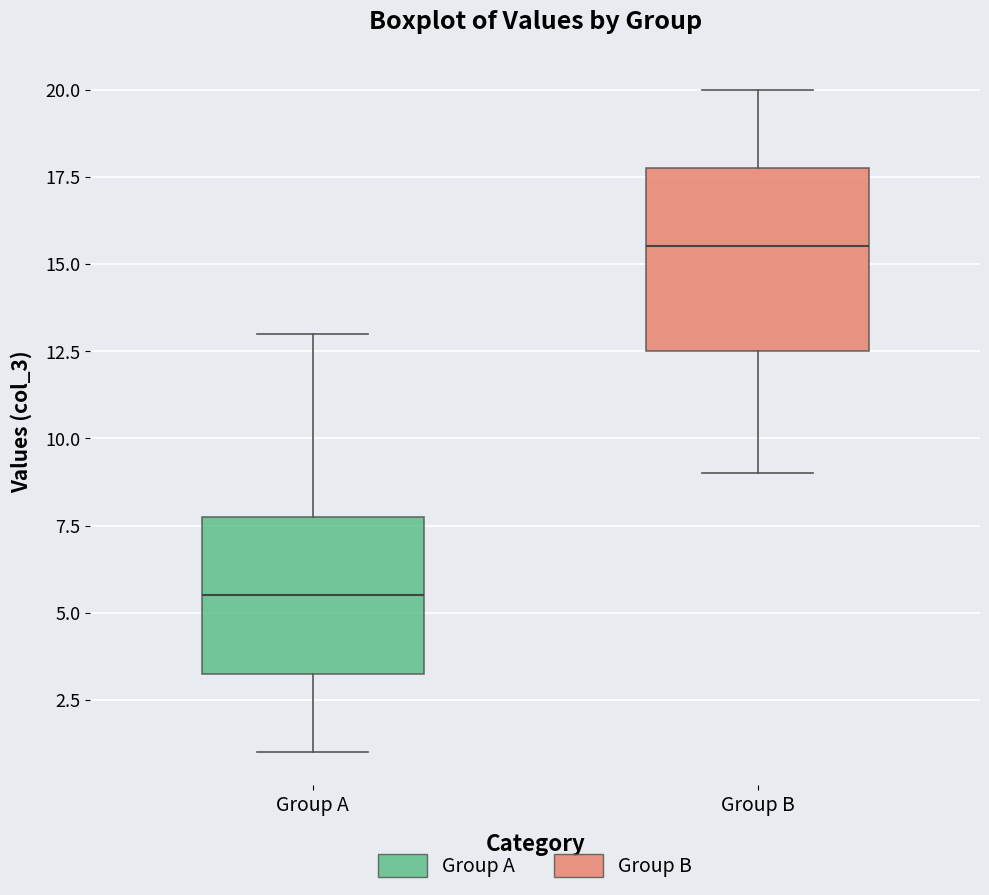

Where does the upper whisker of the box for Group A end on the y-axis? The values are not printed on the chart, so give them approximately, as read against the axis.

13.0